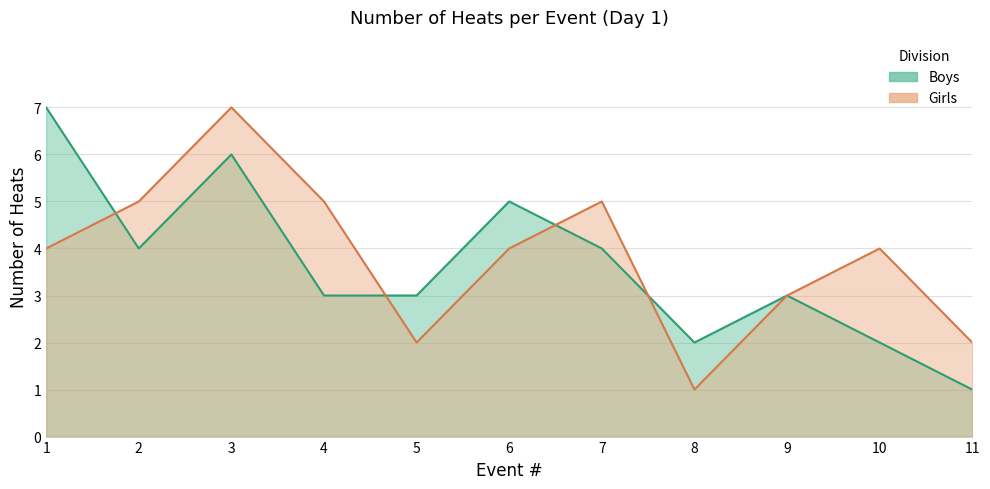

True or false: Boys has a value of 2 at 11.

False